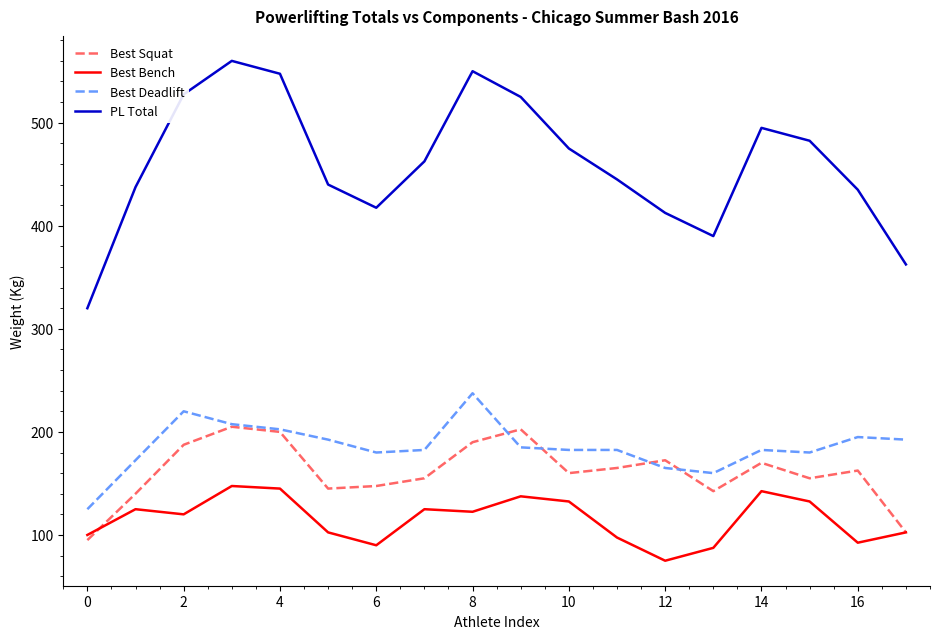

Which series has the largest range (max minus min)?

PL Total